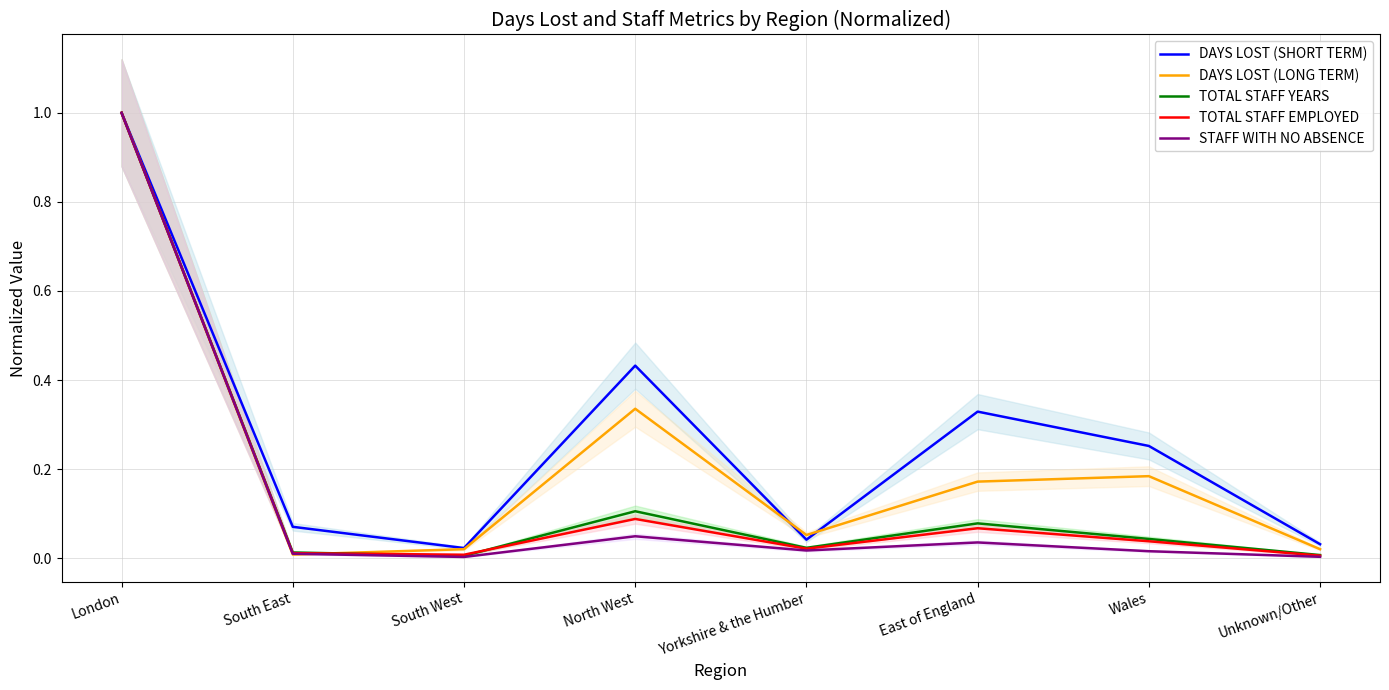

Reading right to left, extract all data points from this chart.

DAYS LOST (SHORT TERM): Unknown/Other=0.0	Wales=0.3	East of England=0.3	Yorkshire & the Humber=0.0	North West=0.4	South West=0.0	South East=0.1	London=1.0
DAYS LOST (LONG TERM): Unknown/Other=0.0	Wales=0.2	East of England=0.2	Yorkshire & the Humber=0.1	North West=0.3	South West=0.0	South East=0.0	London=1.0
TOTAL STAFF YEARS: Unknown/Other=0.0	Wales=0.0	East of England=0.1	Yorkshire & the Humber=0.0	North West=0.1	South West=0.0	South East=0.0	London=1.0
TOTAL STAFF EMPLOYED: Unknown/Other=0.0	Wales=0.0	East of England=0.1	Yorkshire & the Humber=0.0	North West=0.1	South West=0.0	South East=0.0	London=1.0
STAFF WITH NO ABSENCE: Unknown/Other=0.0	Wales=0.0	East of England=0.0	Yorkshire & the Humber=0.0	North West=0.0	South West=0.0	South East=0.0	London=1.0